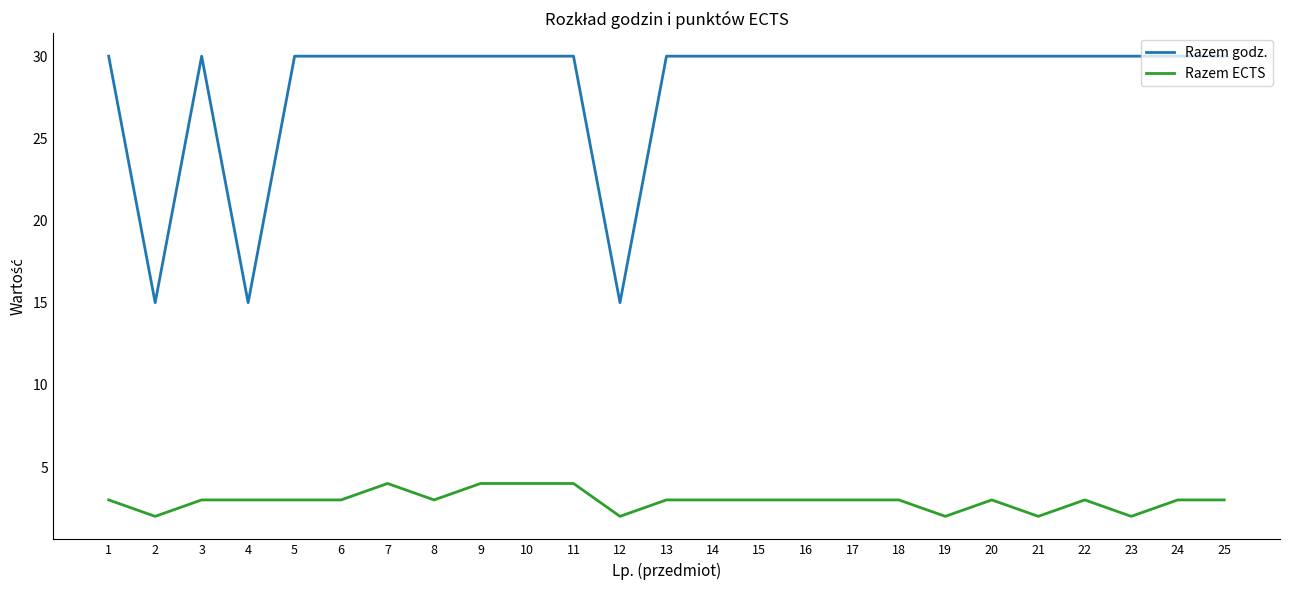

Reading right to left, extract all data points from this chart.

Razem godz.: 25=30	24=30	23=30	22=30	21=30	20=30	19=30	18=30	17=30	16=30	15=30	14=30	13=30	12=15	11=30	10=30	9=30	8=30	7=30	6=30	5=30	4=15	3=30	2=15	1=30
Razem ECTS: 25=3	24=3	23=2	22=3	21=2	20=3	19=2	18=3	17=3	16=3	15=3	14=3	13=3	12=2	11=4	10=4	9=4	8=3	7=4	6=3	5=3	4=3	3=3	2=2	1=3